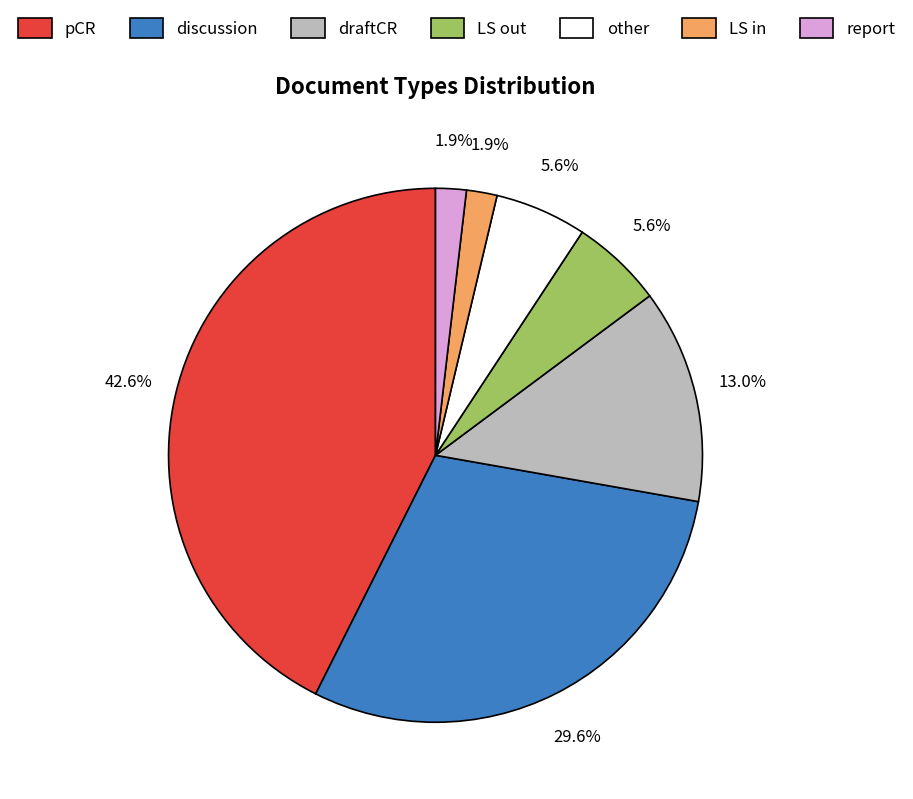

How many slices are in this pie chart?

7